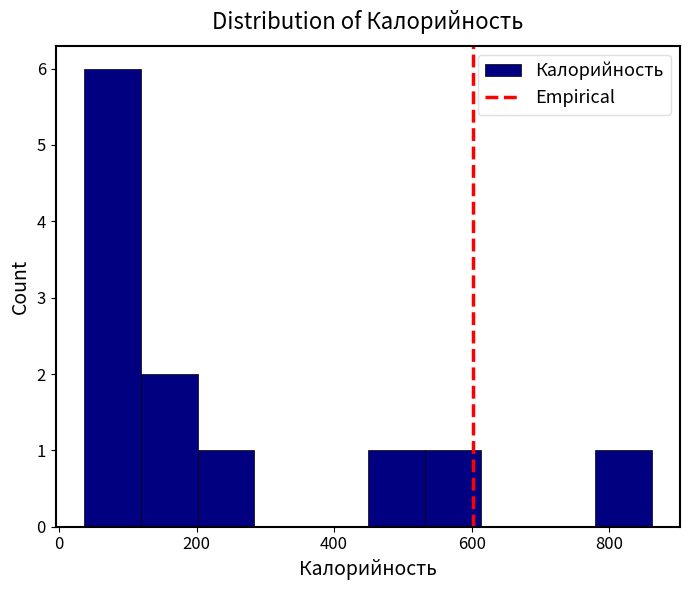

Reading left to right, list every bar in this chart as the range it spans on the x-axis followed by its height. Neither the bar edges nor the heights are printed on the chart, so give them approximately, as read against the axes.

40 to 120: 6
120 to 200: 2
200 to 280: 1
280 to 360: 0
360 to 440: 0
440 to 540: 1
540 to 620: 1
620 to 700: 0
700 to 780: 0
780 to 860: 1